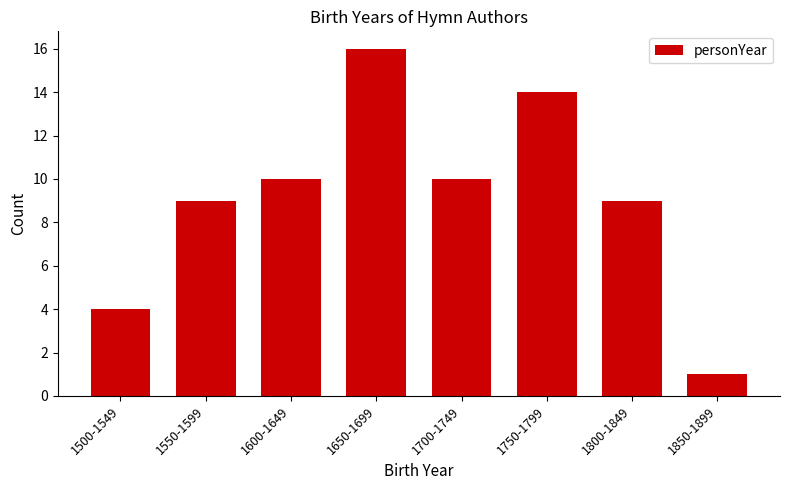

Reading left to right, list all the values displayed in this chart.

4	9	10	16	10	14	9	1